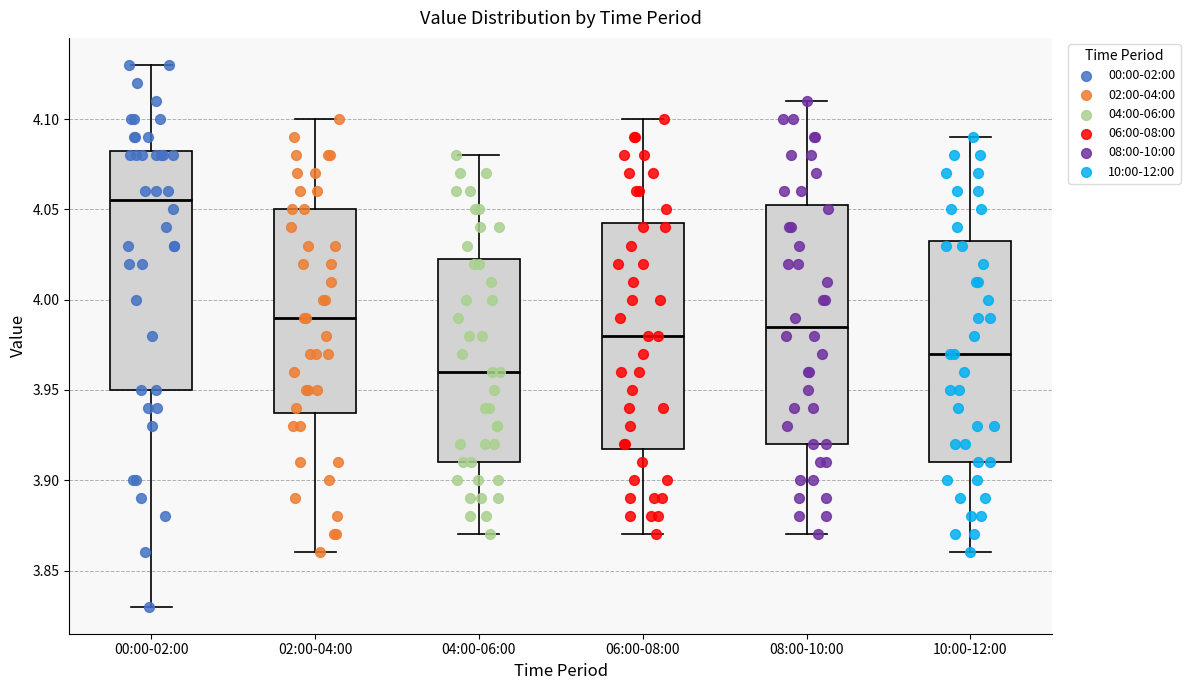

Which box's median line is the highest?

00:00-02:00